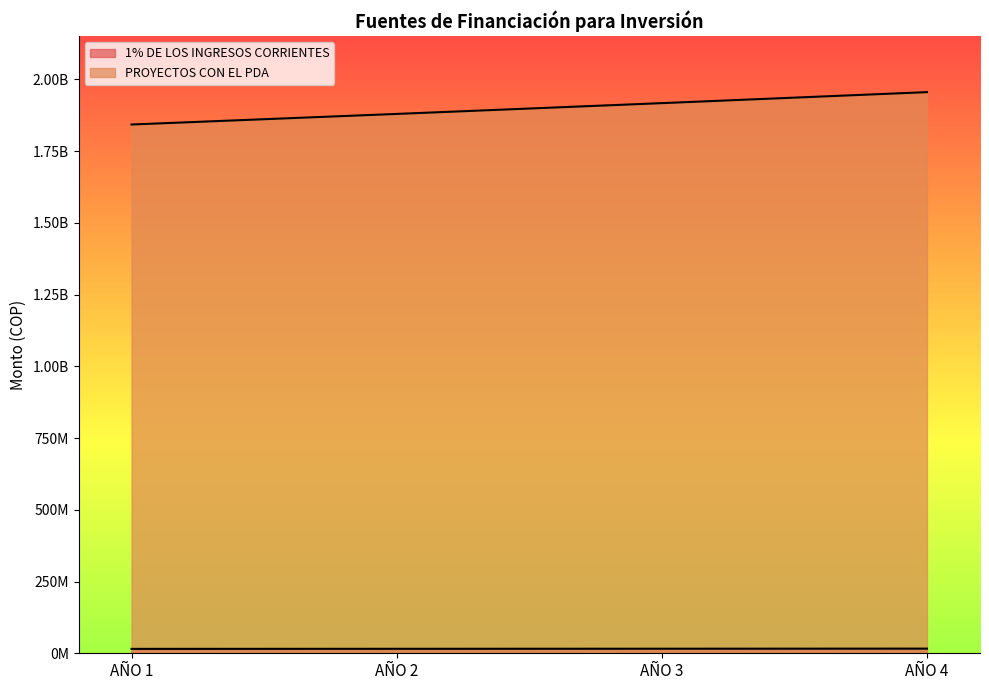

How many lines are shown in the chart?

2